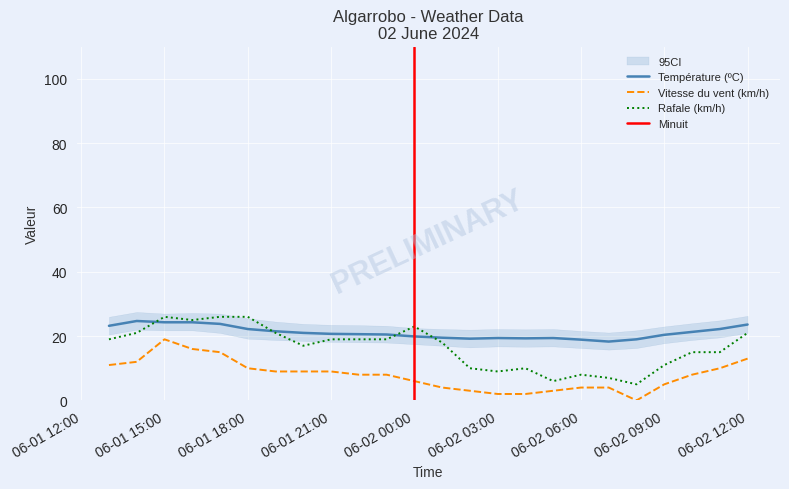

What is the maximum value for Rafale (km/h)?

26.0